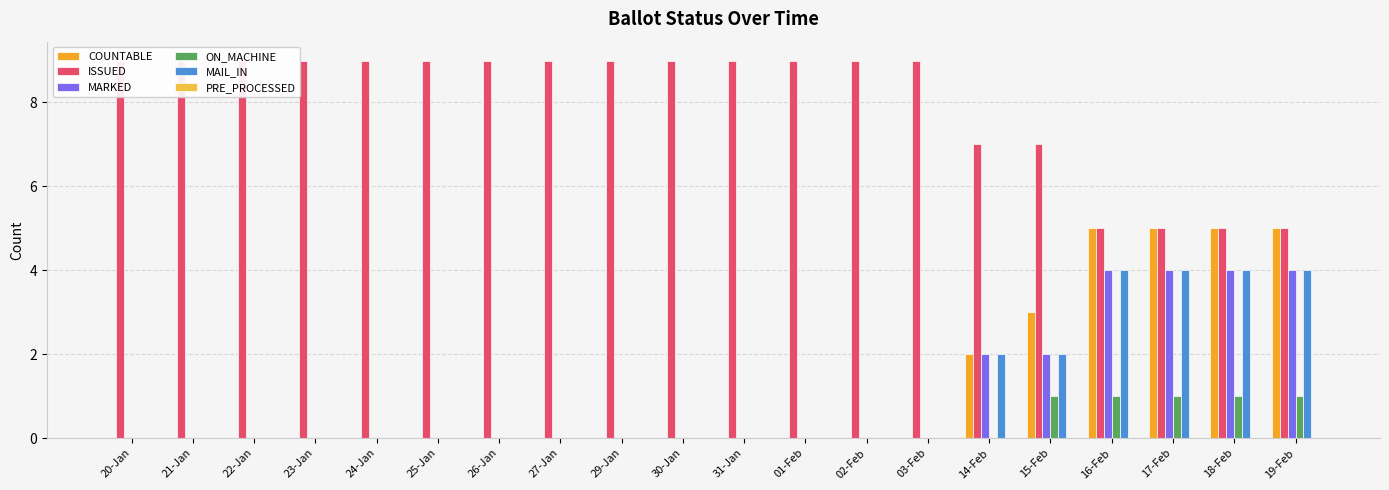

At 16-Feb, list the series in order from smallest to largest.

PRE_PROCESSED, ON_MACHINE, MARKED, MAIL_IN, COUNTABLE, ISSUED